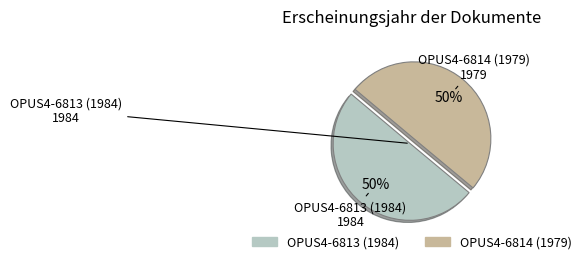

How many segments does this pie chart have?

2